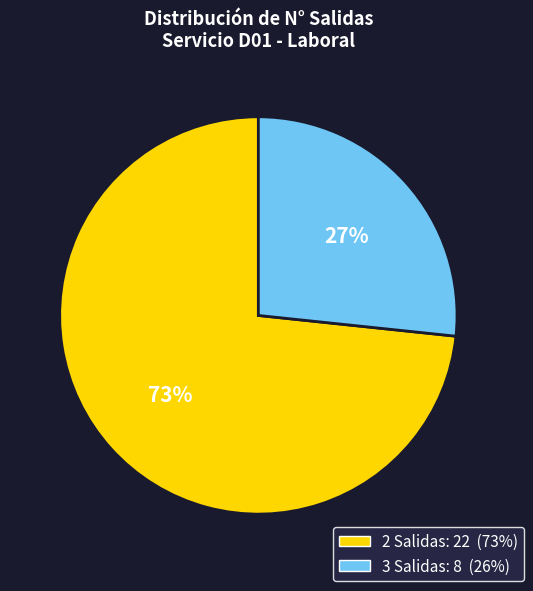

To the nearest percent, what is the average slice percentage?

50%